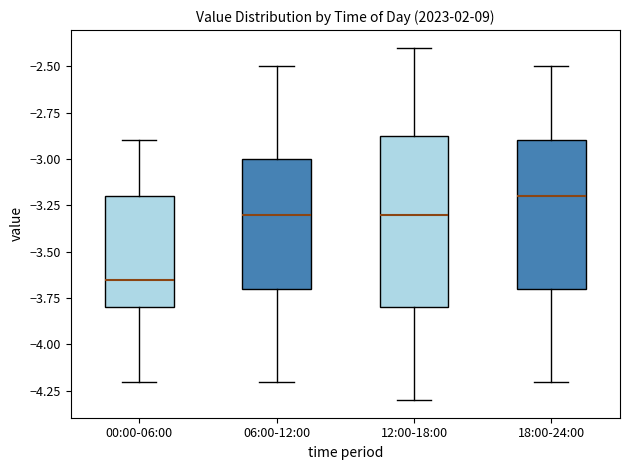

Where does the median line of the box for 18:00-24:00 sit on the y-axis? The values are not printed on the chart, so give them approximately, as read against the axis.

-3.20